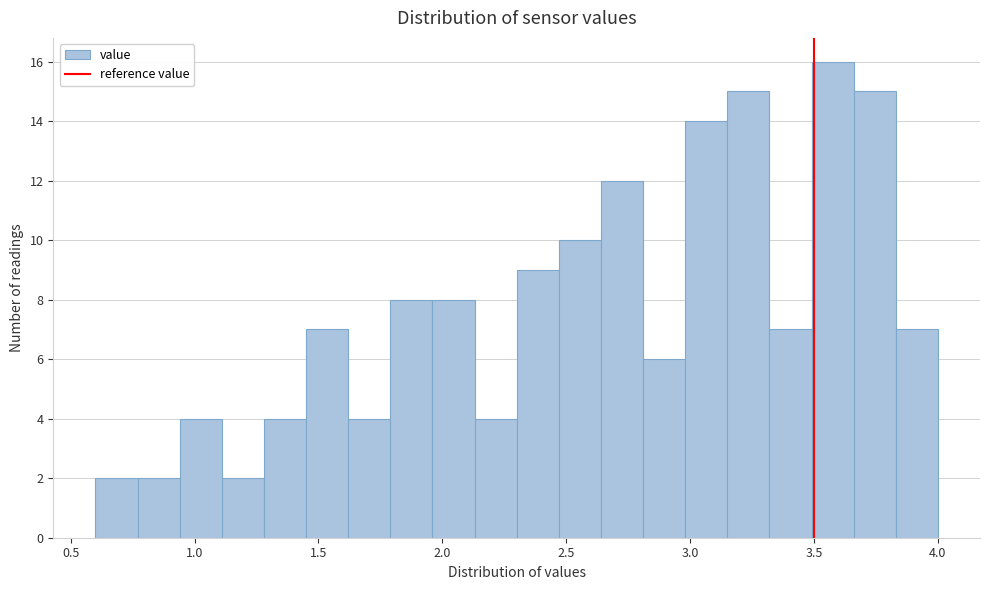

Read against the x-axis, roughly where is the centre of the tallest bar?

3.60